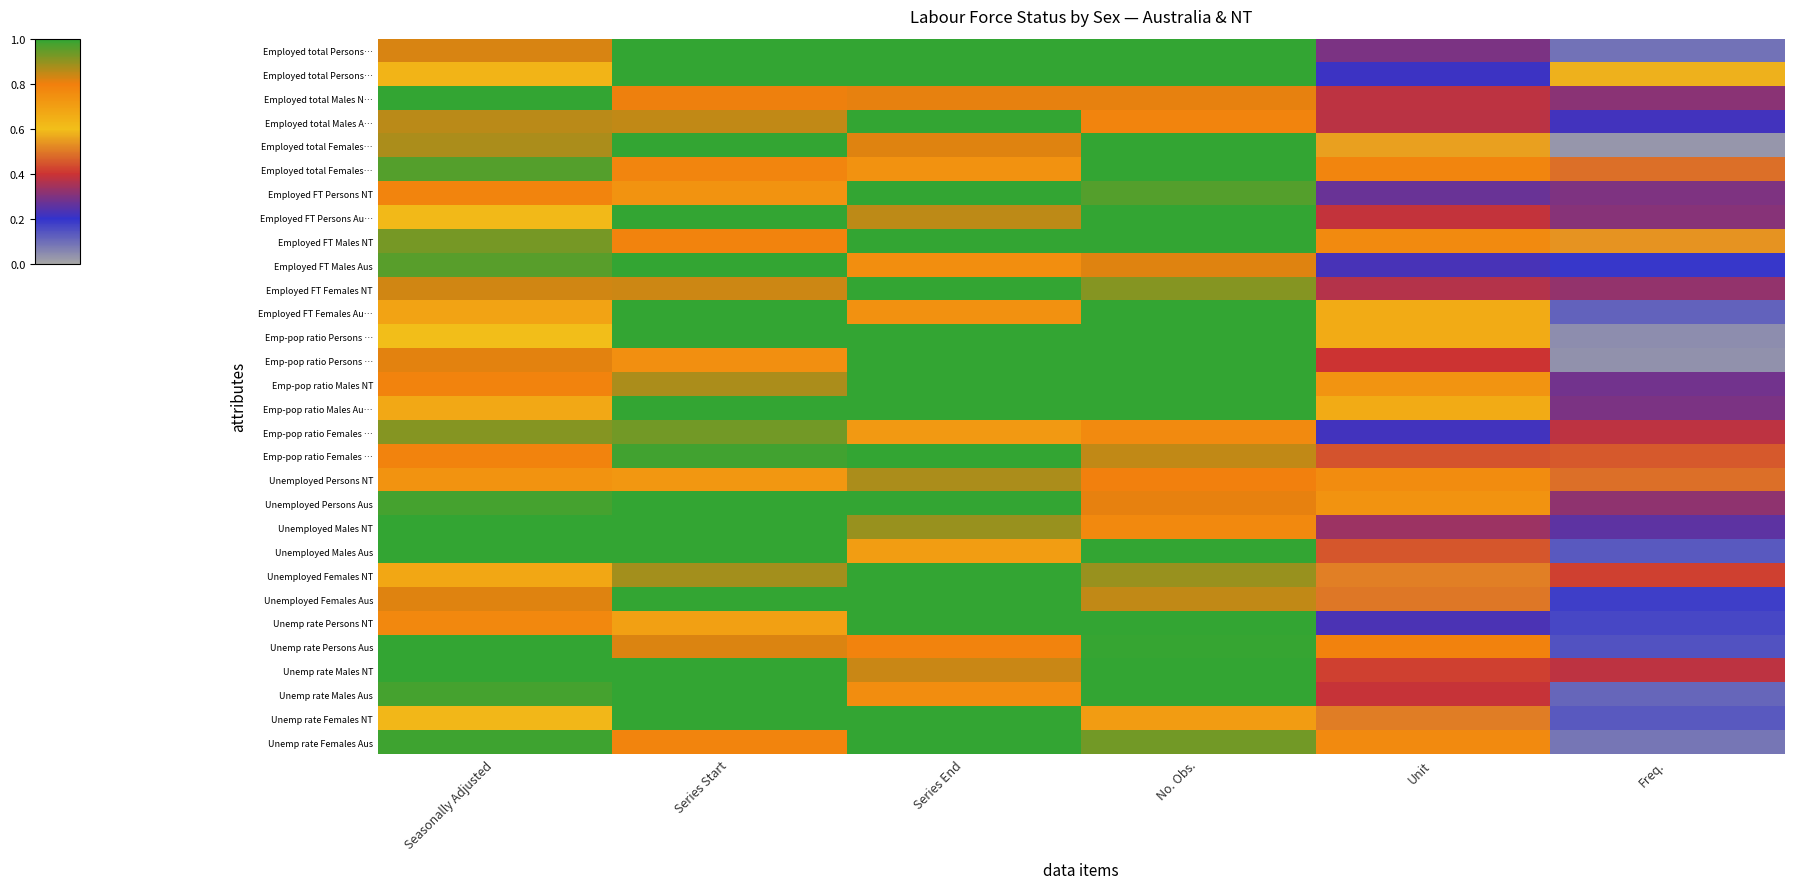

Which has a higher value, Series Start or Series End?

Series Start